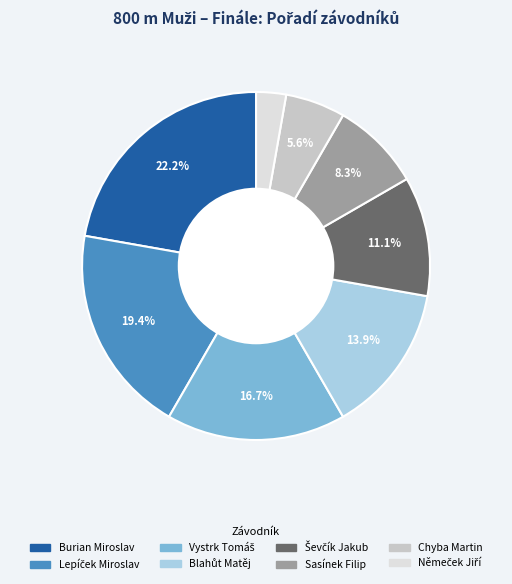

What is the largest slice in the pie chart?

Burian Miroslav